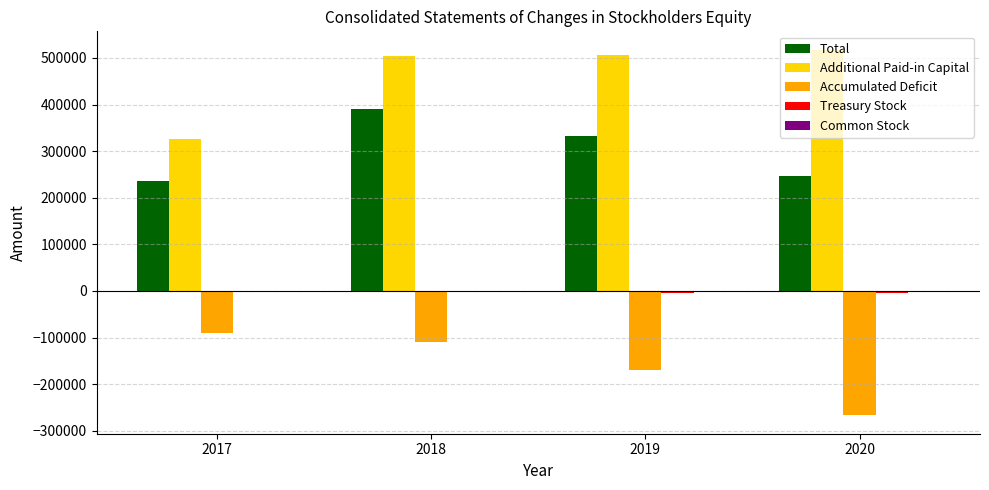

Is the value of Additional Paid-in Capital at 2018 greater than the value of Total at 2020?

Yes